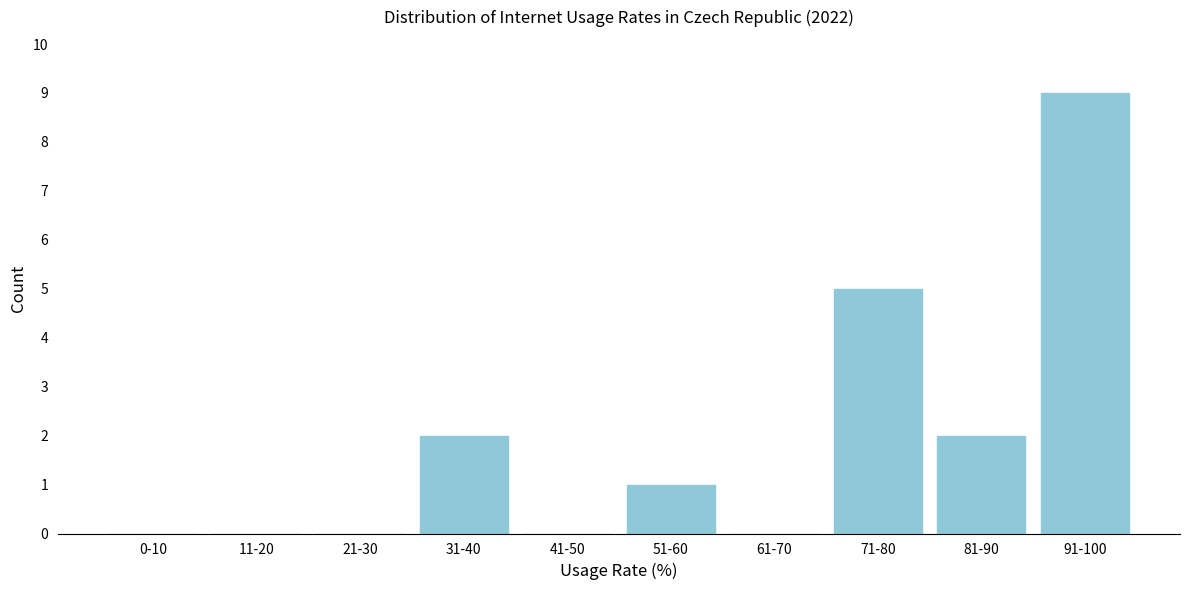

Reading right to left, list all the values displayed in this chart.

91-100=9	81-90=2	71-80=5	61-70=0	51-60=1	41-50=0	31-40=2	21-30=0	11-20=0	0-10=0